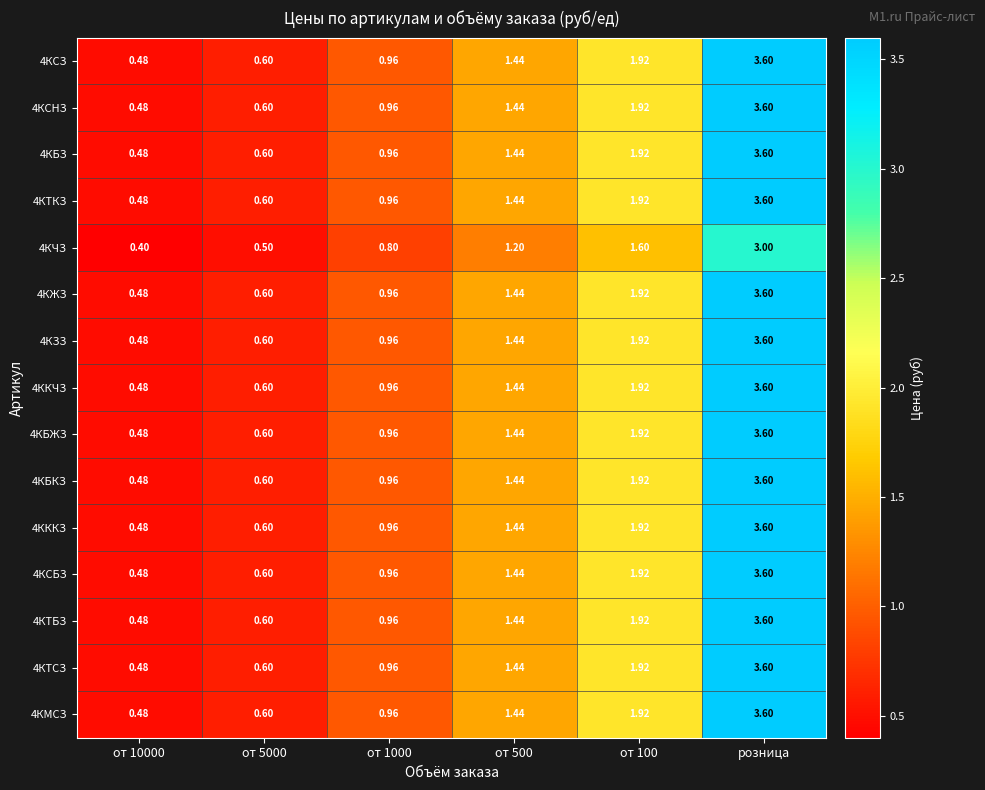

At which category is the sum across all series the highest?

розница